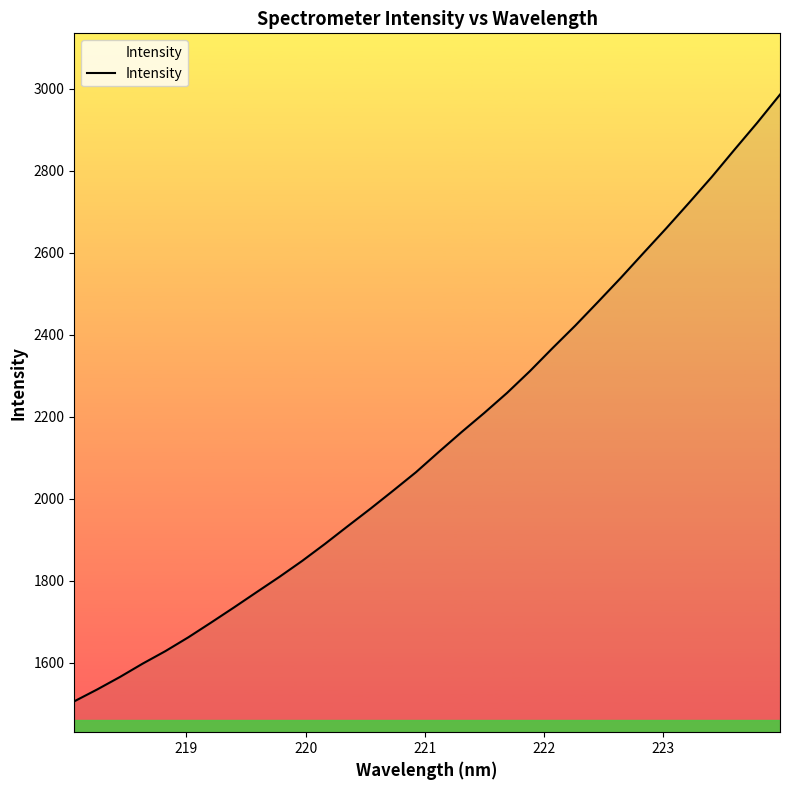

What is the maximum value shown in the chart?

2985.8